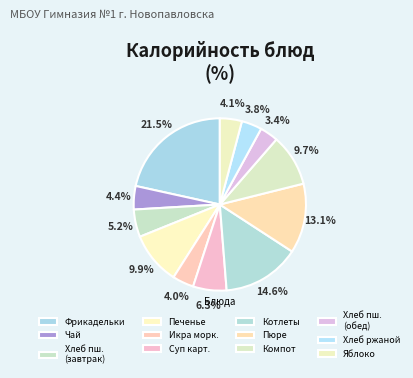

Does Хлеб ржаной represent more than half of the total?

No